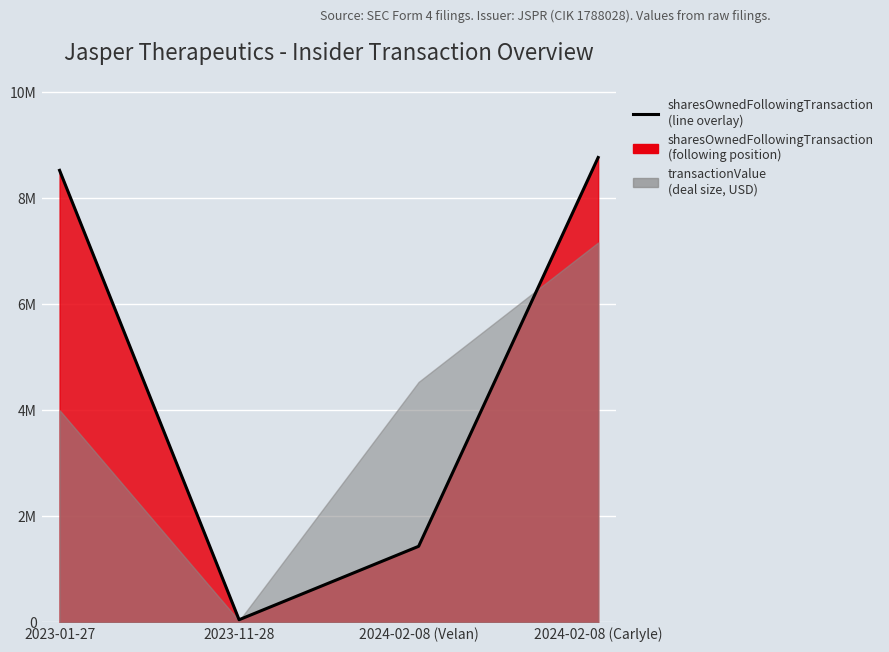

True or false: there are more than 2 points higher than both neighbors.

False